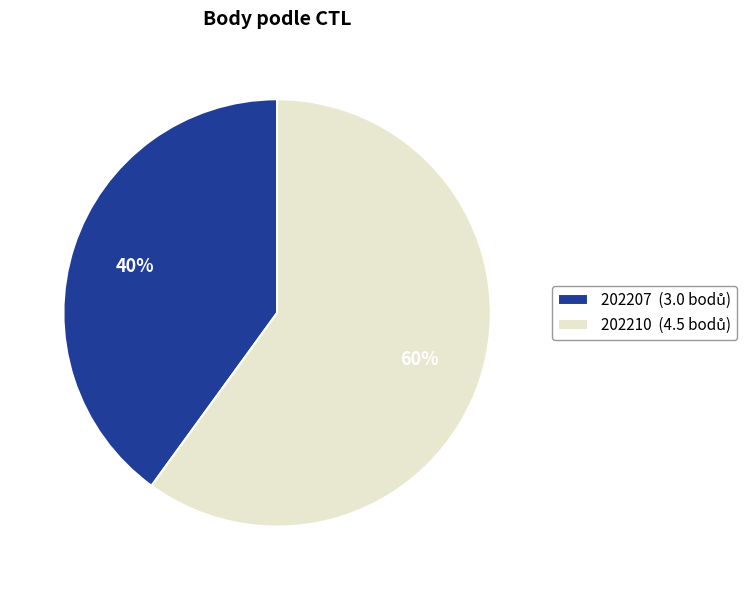

How many slices are in this pie chart?

2